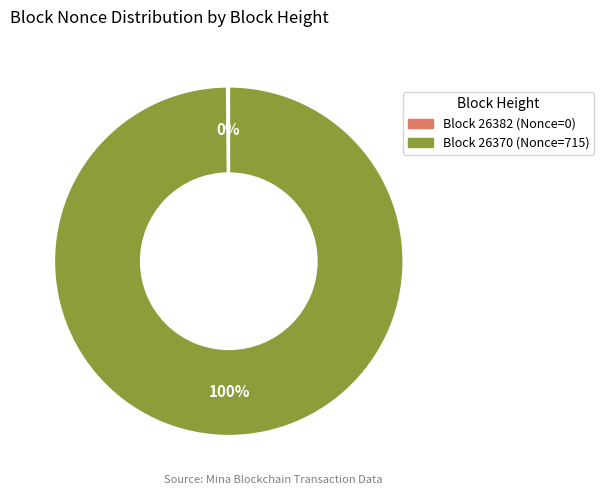

Is there any slice that represents more than half of the pie?

Yes